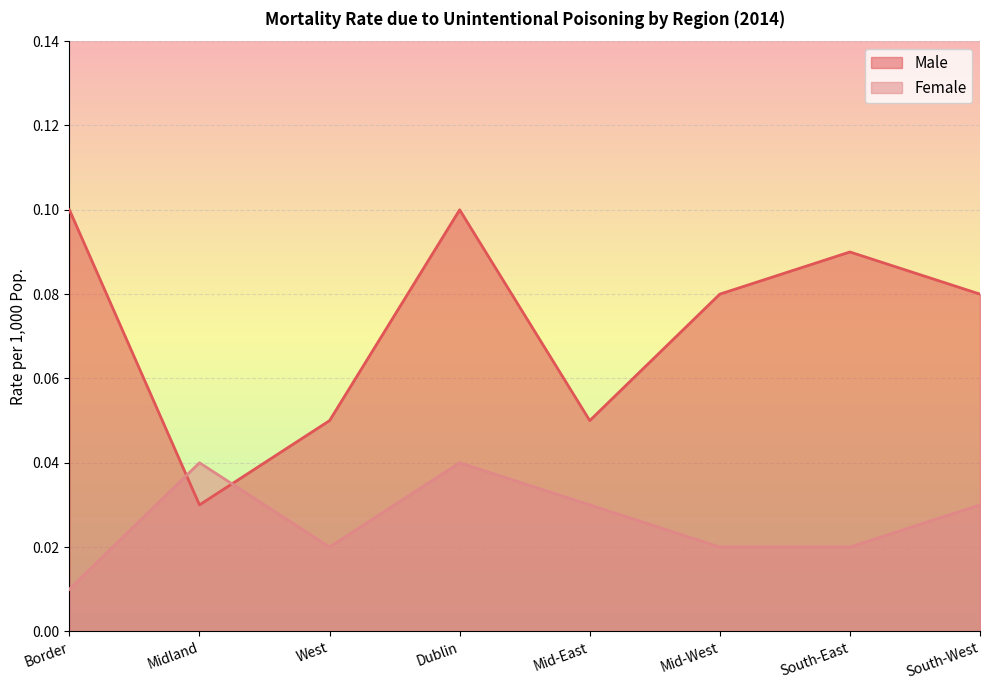

Which category has the highest value across all series?

Border